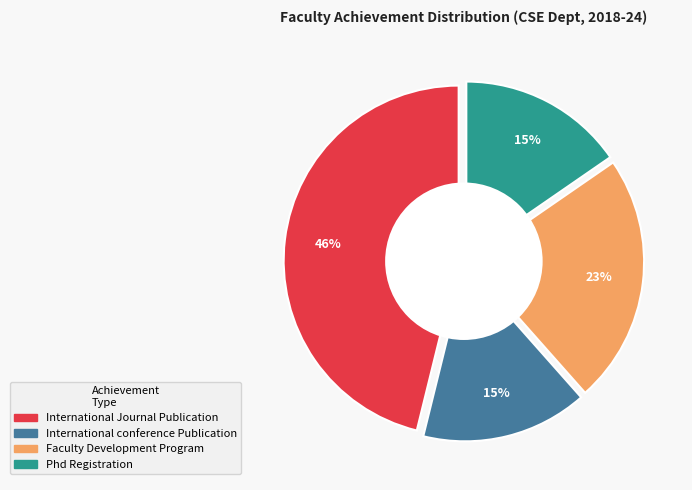

Which category has the smallest portion of the pie?

International conference Publication